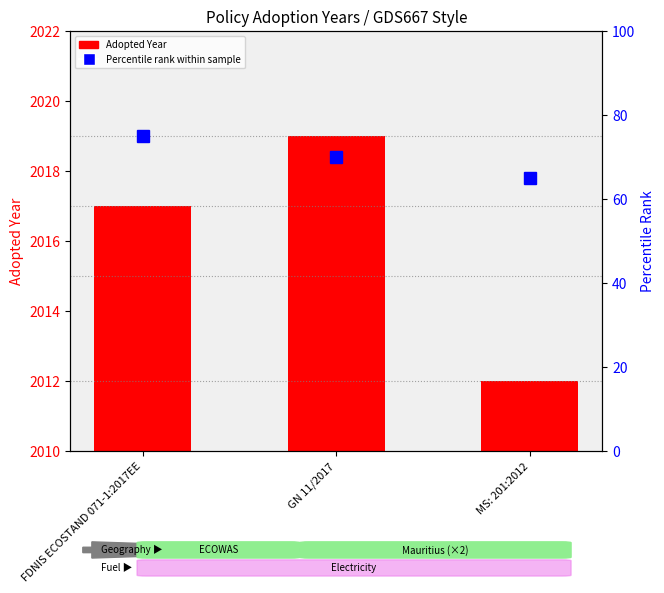

Is it true that Adopted Year equals 4 at MS: 201:2012?

False